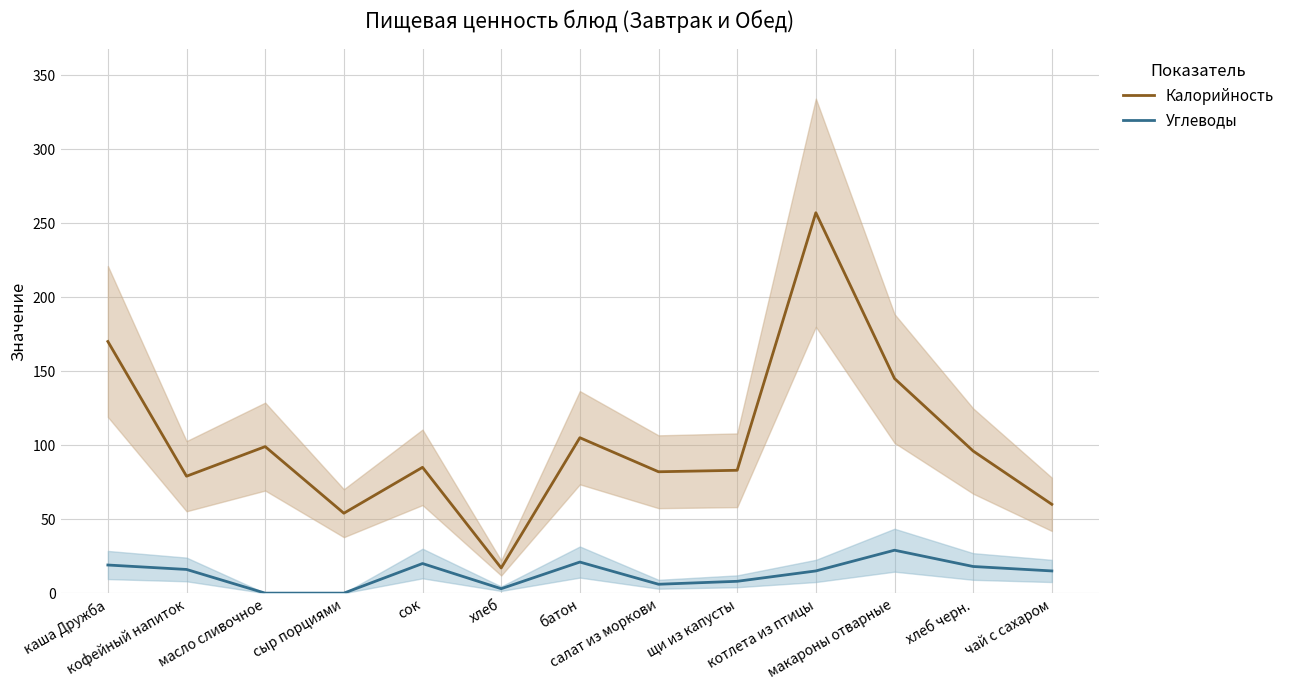

What are all the series names shown in the legend?

Калорийность, Углеводы